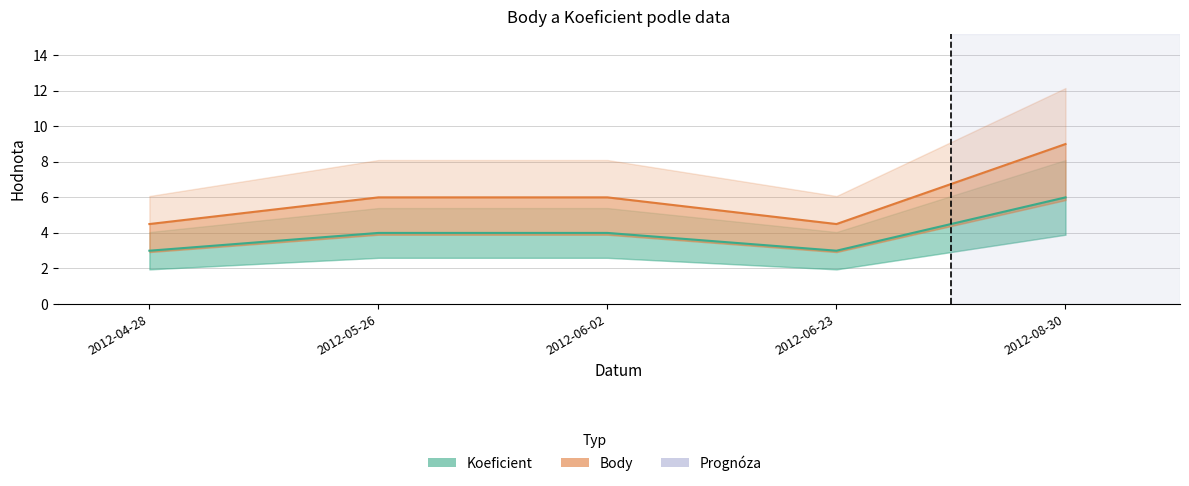

Rank the series at 2012-08-30 from lowest to highest value.

Koeficient, Body